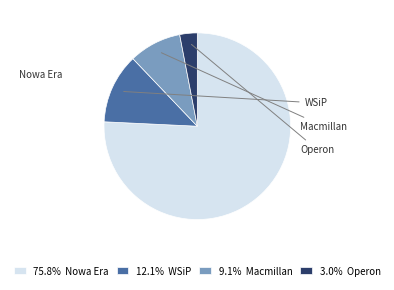

Is it true that Nowa Era is 84% of the pie?

False